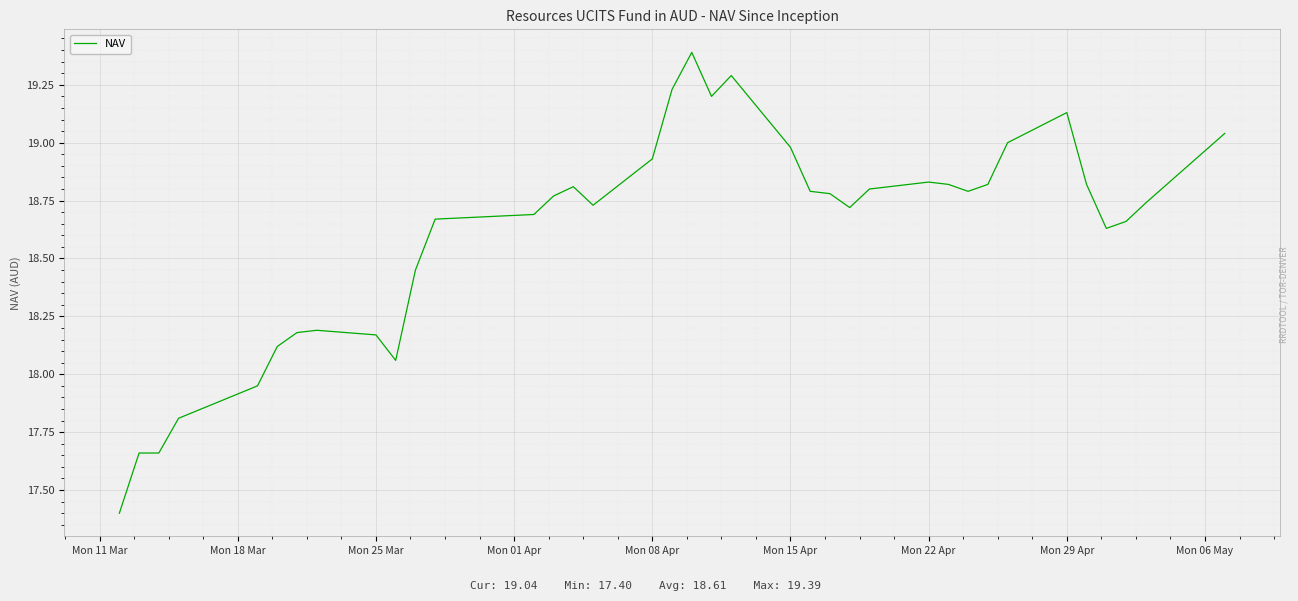

What is the difference between the maximum and minimum values?

2.0